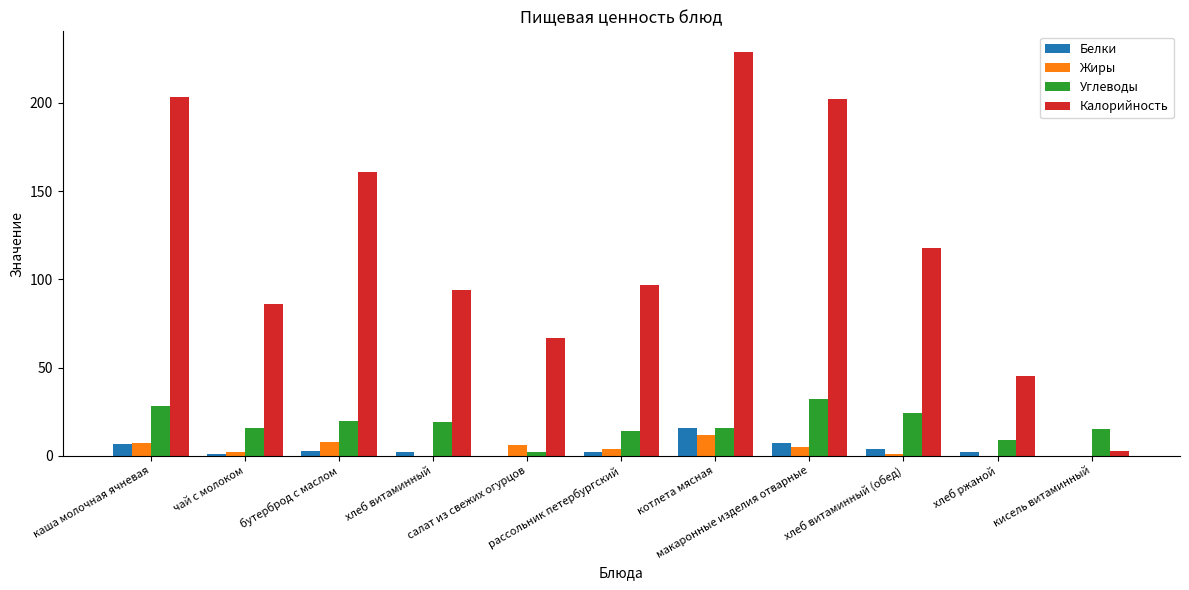

How many categories are shown in the chart?

11